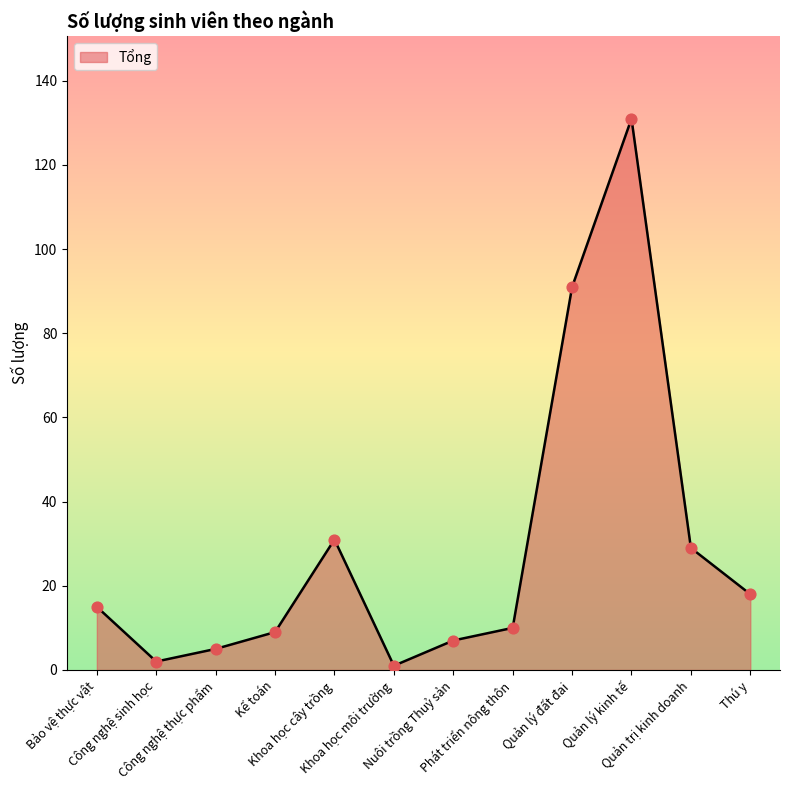

Between Thú y and Quản lý kinh tế, which is larger?

Quản lý kinh tế